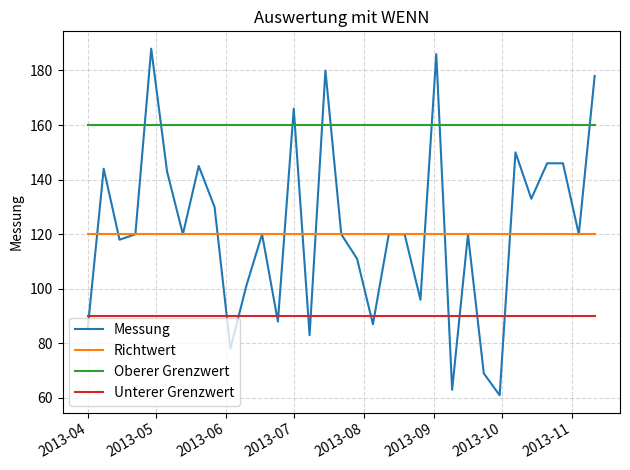

What is the lowest value of the Unterer Grenzwert series?

90